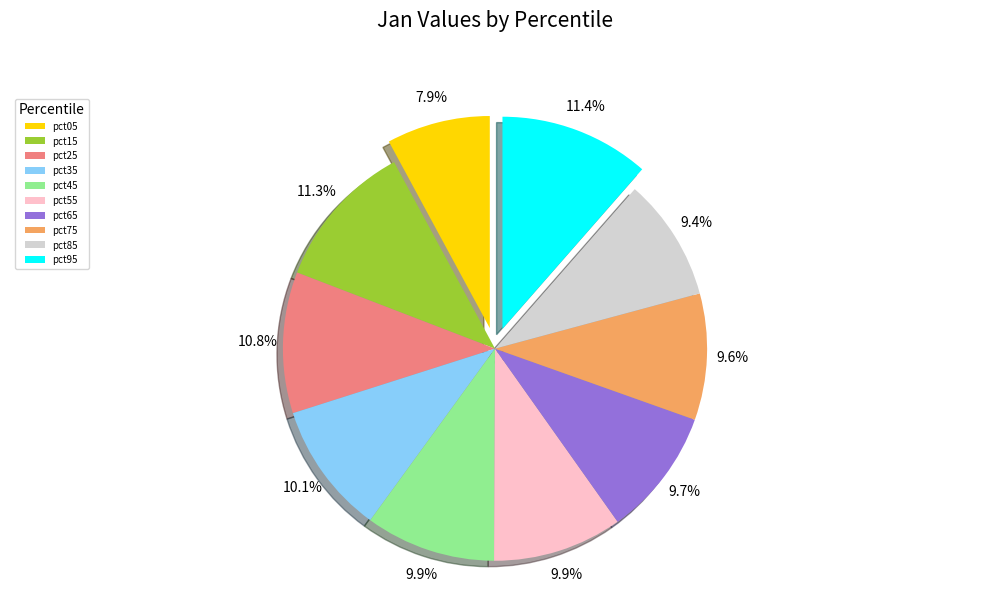

Which category has the smallest portion of the pie?

pct05